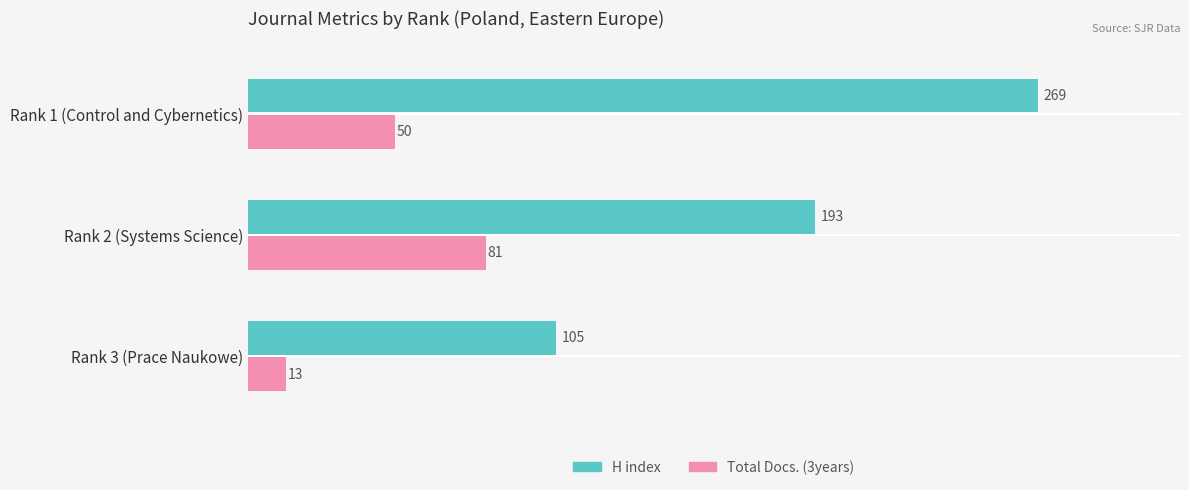

Rank the series by their maximum value, from lowest to highest.

Total Docs. (3years), H index